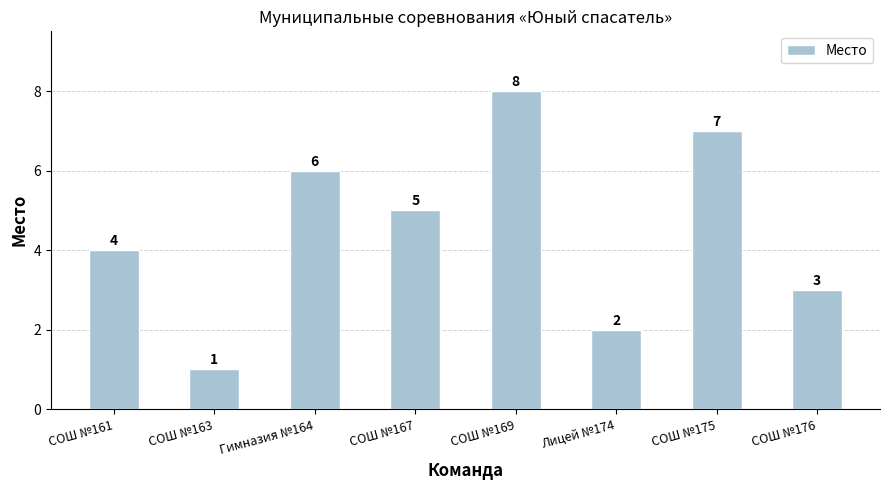

What is the difference between the values at Лицей №174 and СОШ №175?

5